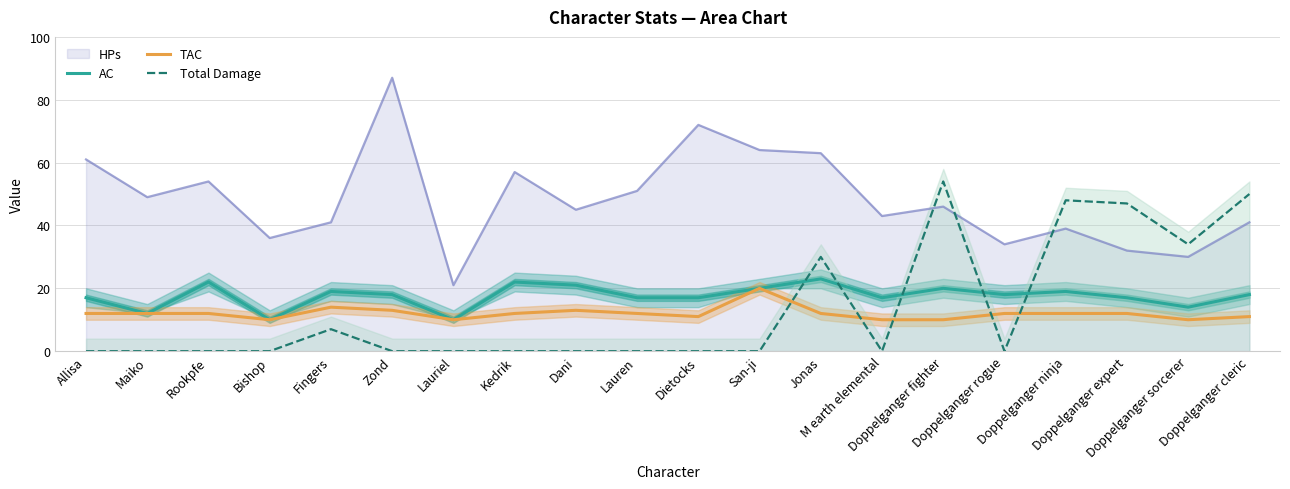

How many positive values does the Total Damage series have?

7